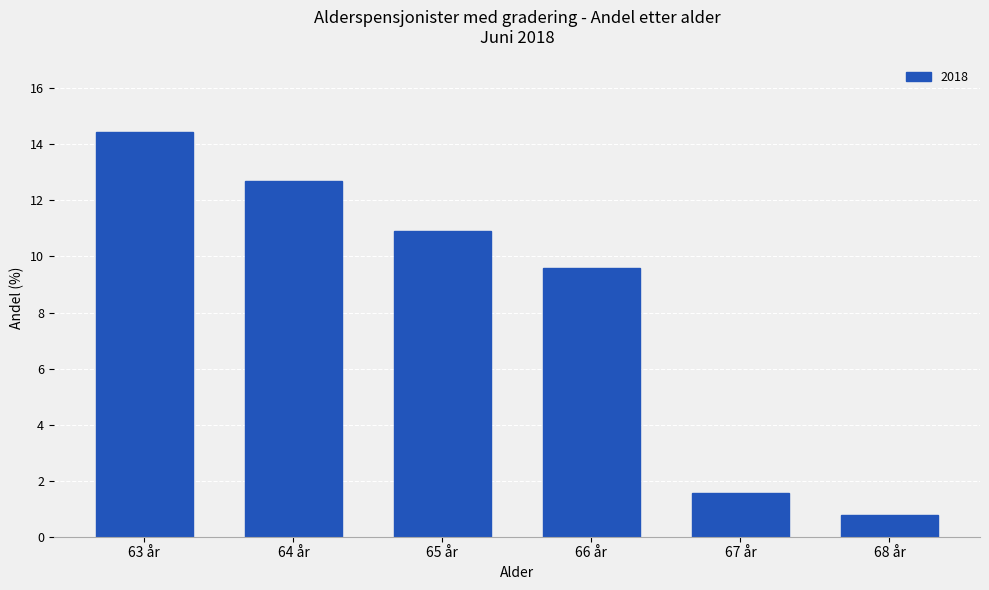

What is the smallest value displayed?

0.8